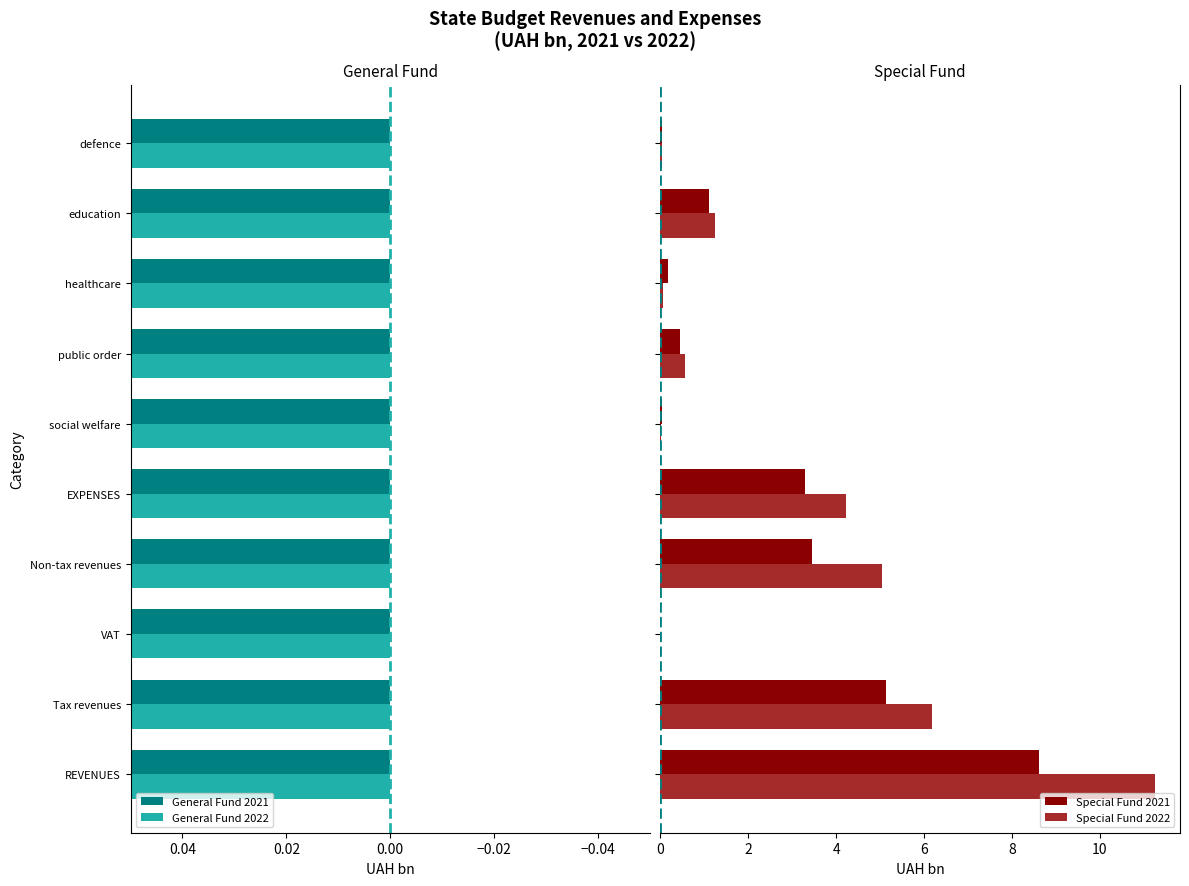

What is the highest value of the Special Fund 2022 series?

11.3